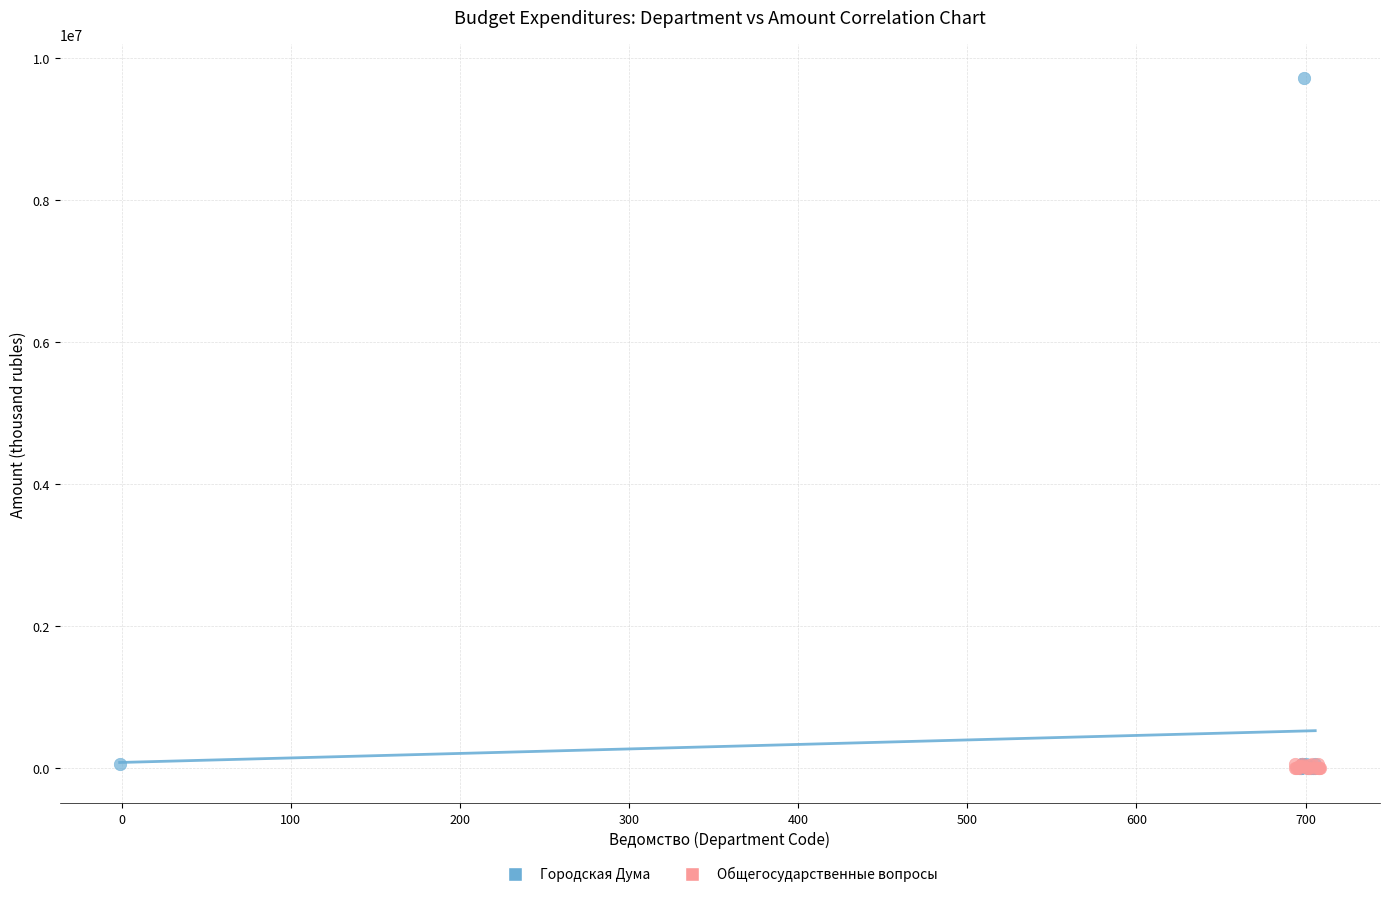

Which series has the largest Y range (max minus min)?

Городская Дума